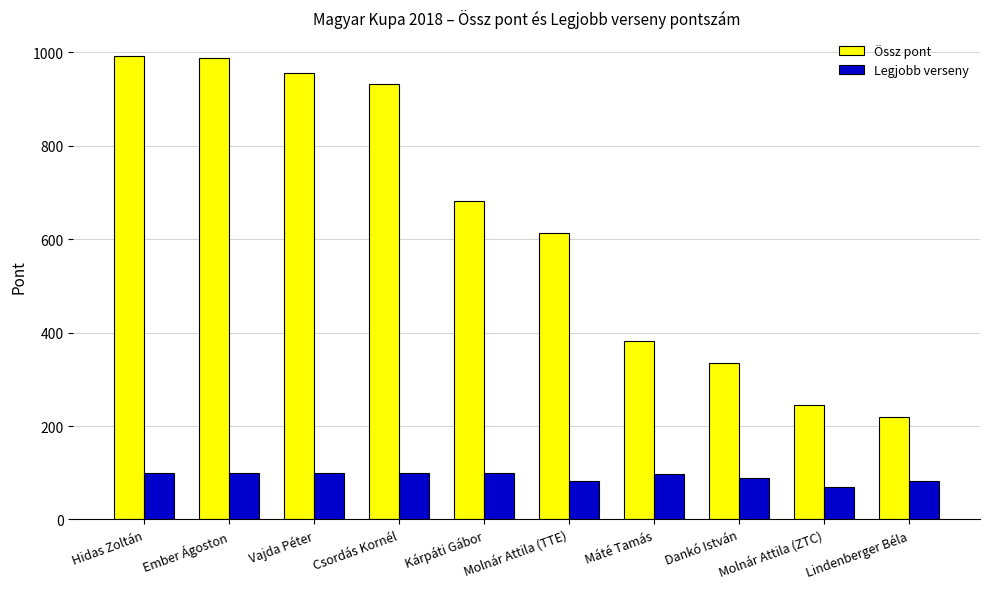

Which series changed the most between Csordás Kornél and Máté Tamás?

Össz pont